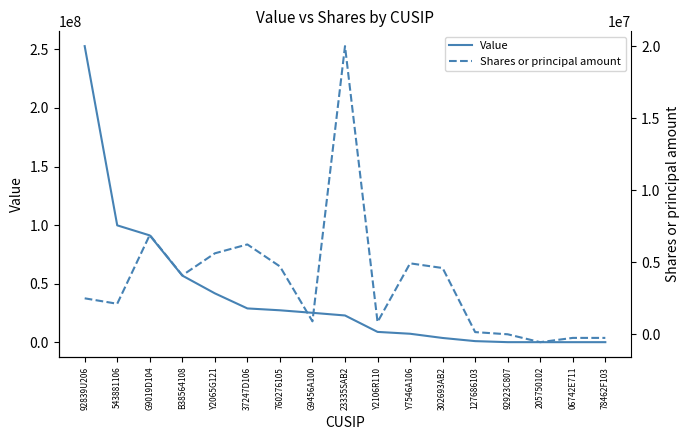

Which series has the widest spread of values?

Value